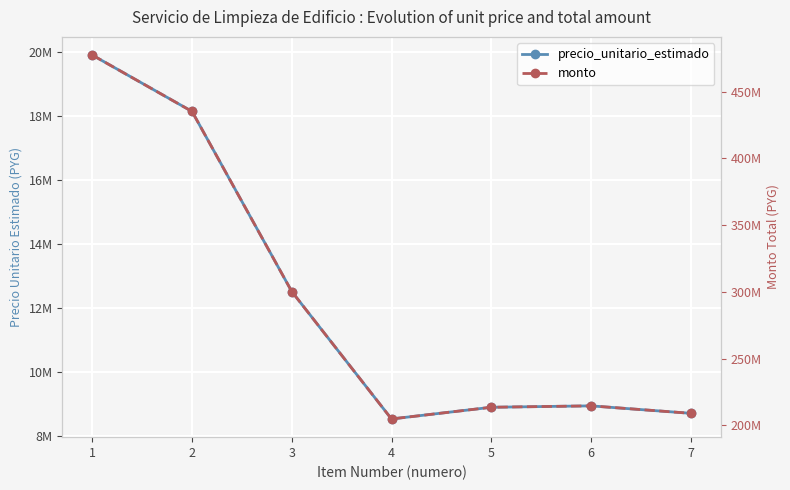

Is it true that precio_unitario_estimado equals 28369922 at 1?

False